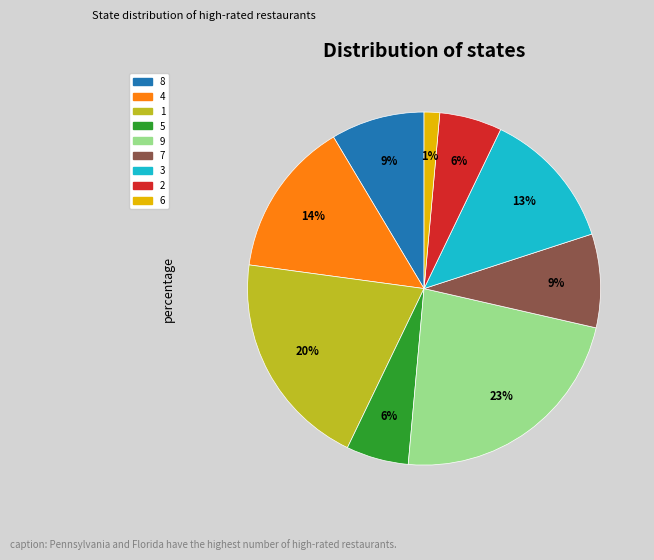

Does any single category account for the majority?

No